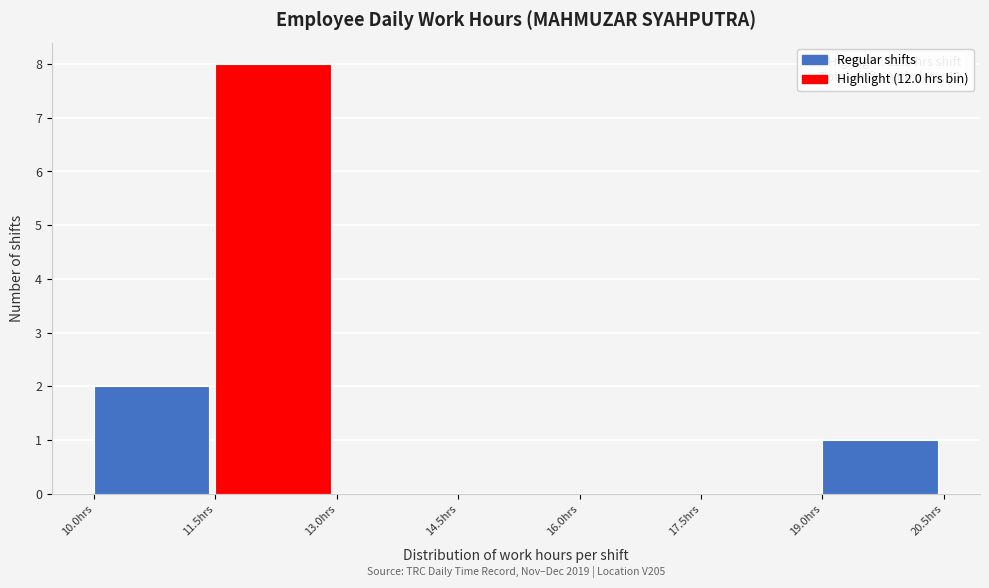

Which range on the x-axis has the tallest bar?

11.5 to 13.0